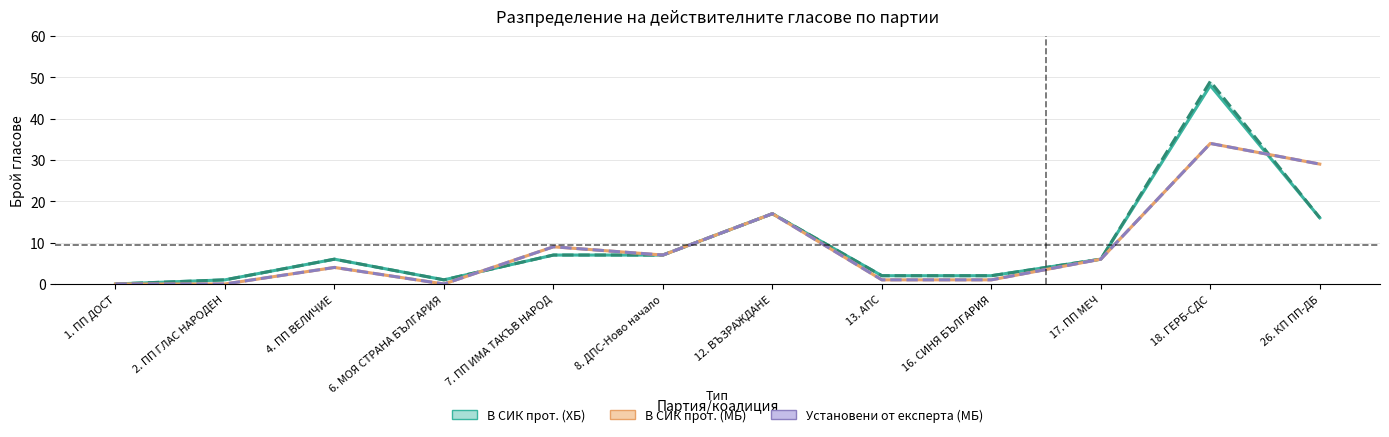

The value of Установени от експерта (МБ) at 16. СИНЯ БЪЛГАРИЯ is 1. True or false?

True